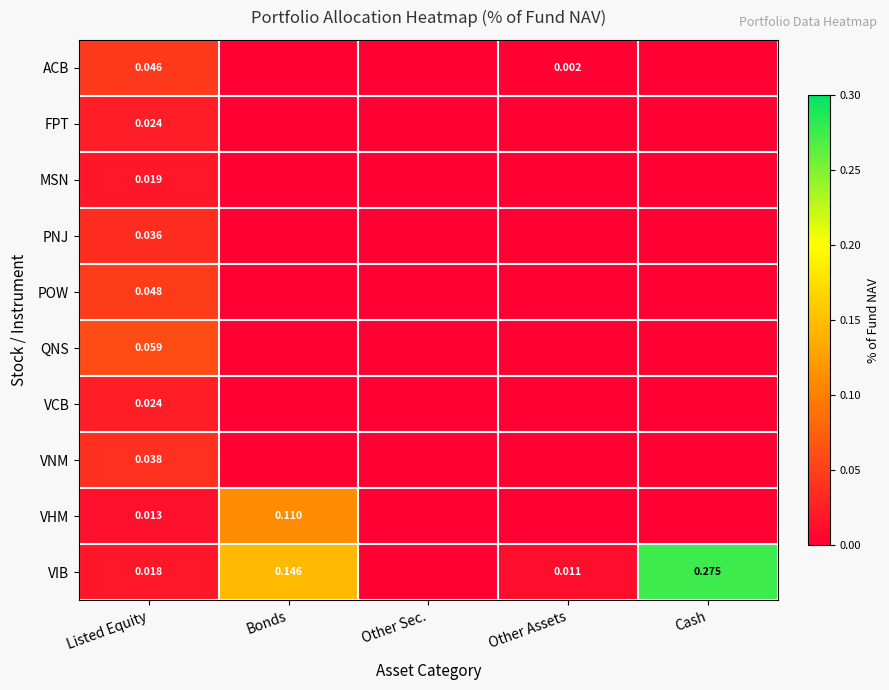

What is the total value across all series at Cash?

0.3